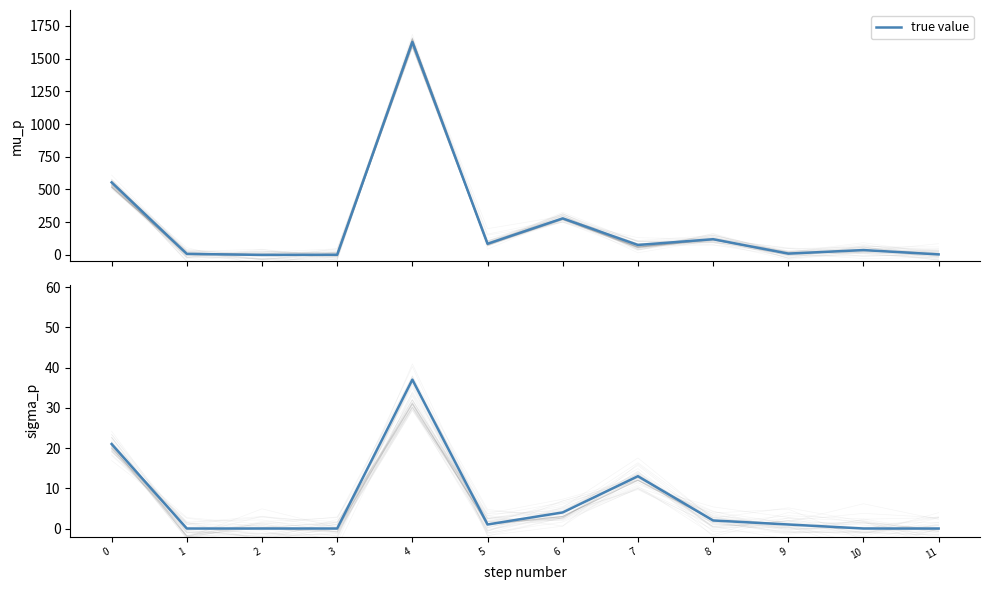

What is the value of the 7th point from the left?

4